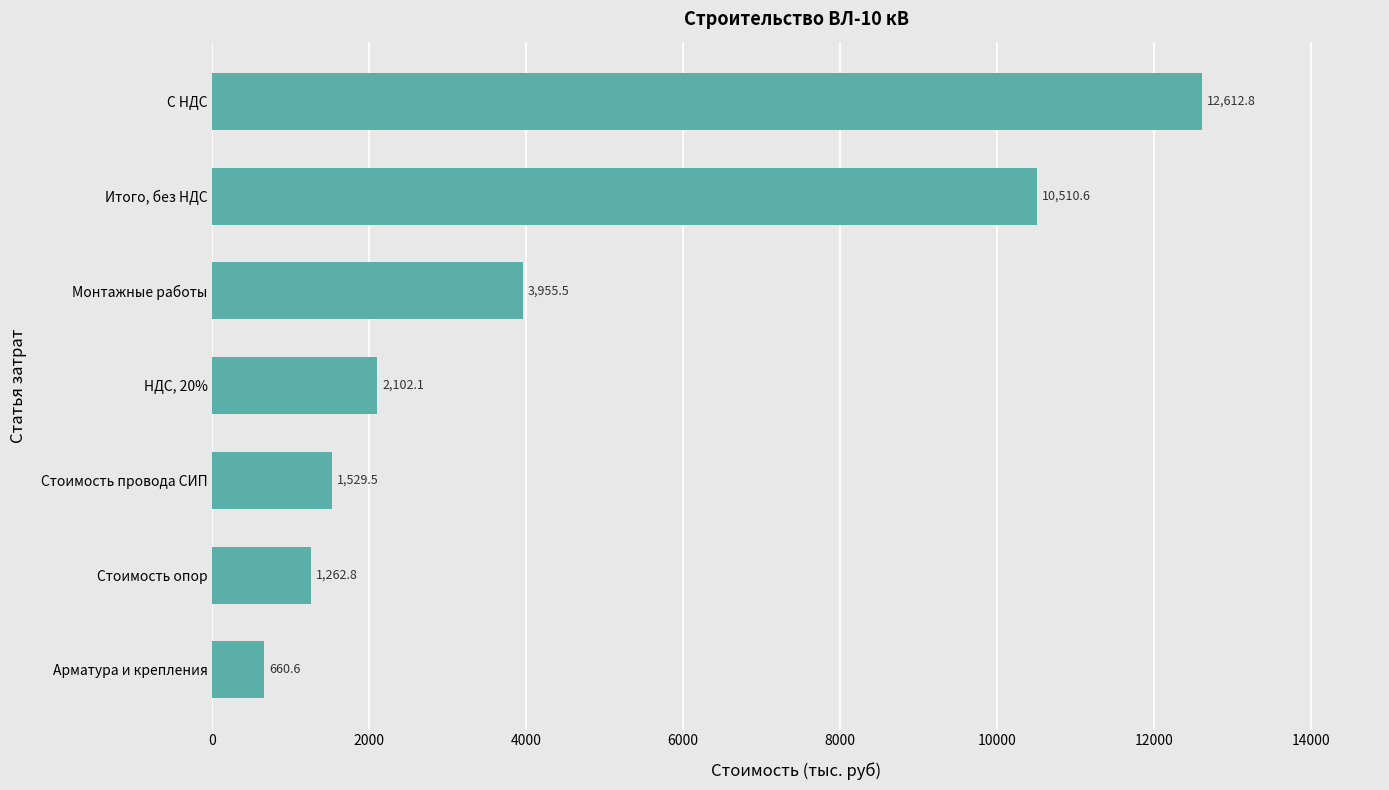

Between Стоимость опор and Итого, без НДС, which is larger?

Итого, без НДС